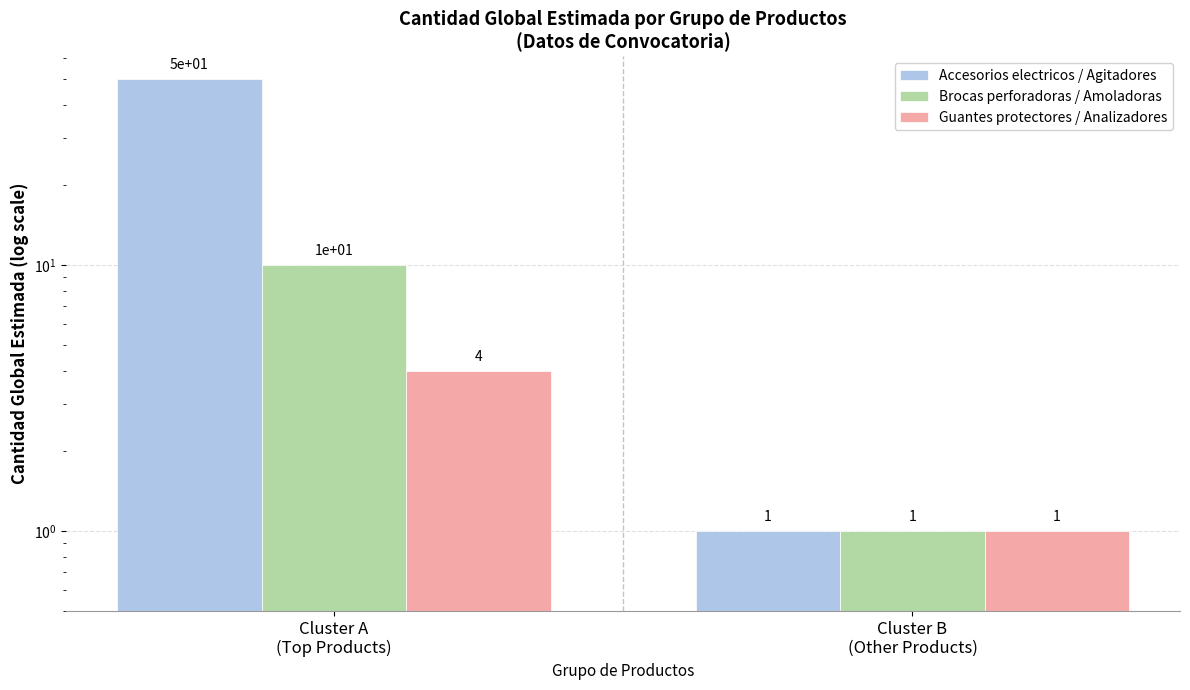

Is it true that Brocas perforadoras / Amoladoras equals 15 at Cluster A
(Top Products)?

False